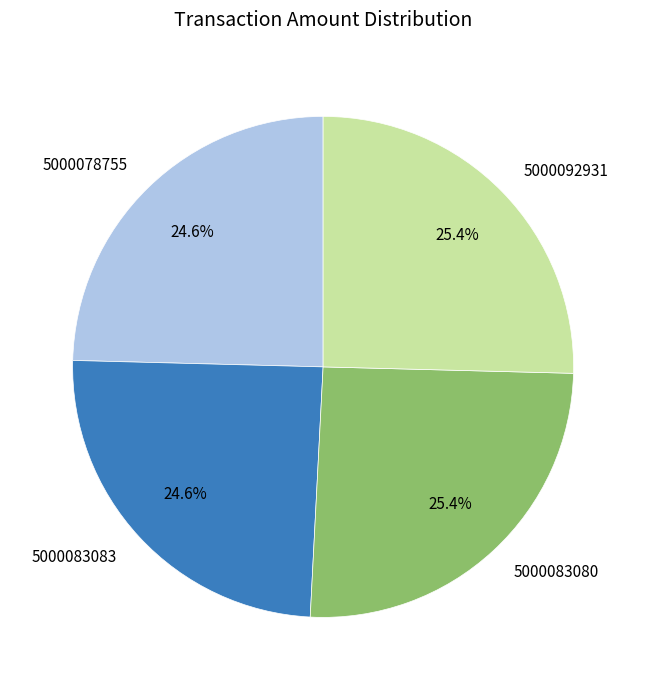

Is there any slice that represents more than half of the pie?

No